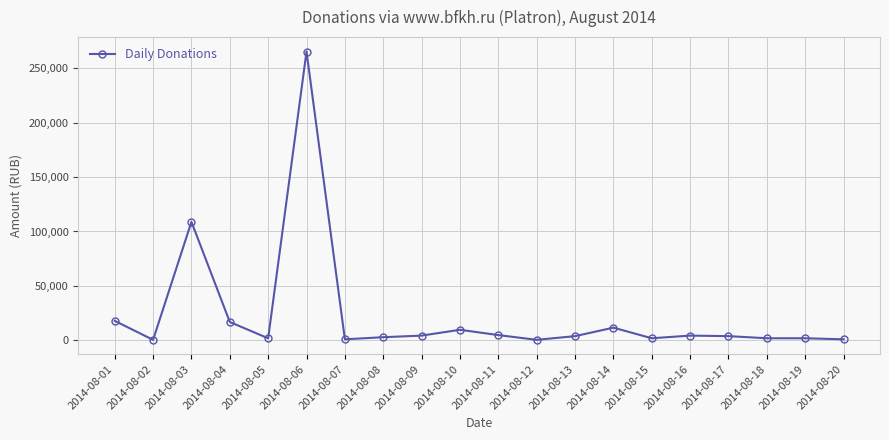

What is the ratio of the value at 2014-08-12 to the value at 2014-08-11?

0.1